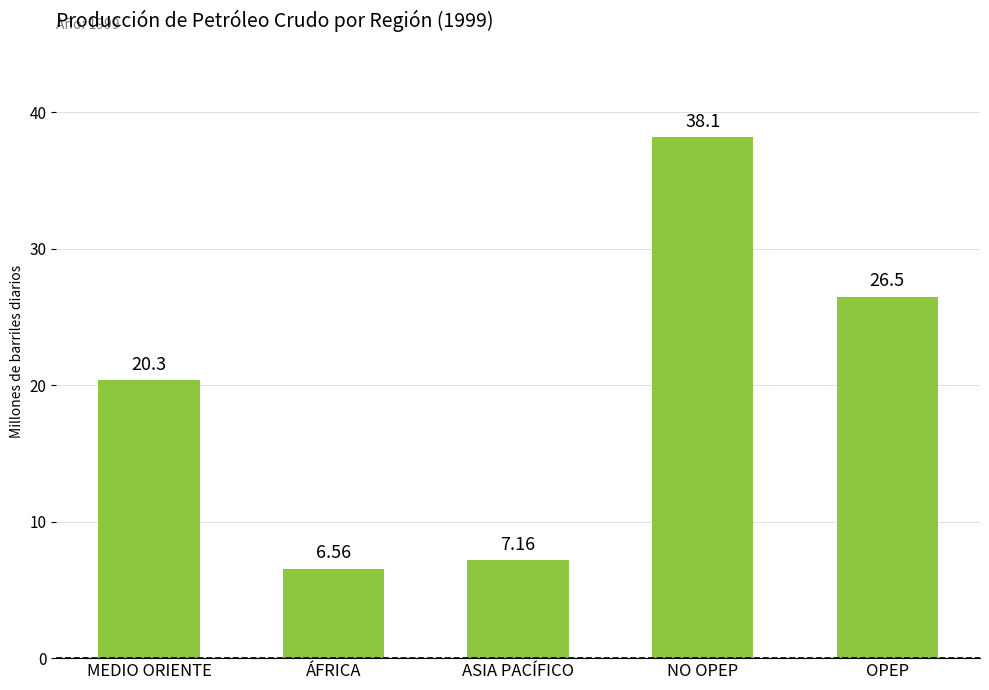

What is the change in value from ÁFRICA to ASIA PACÍFICO?

+0.6